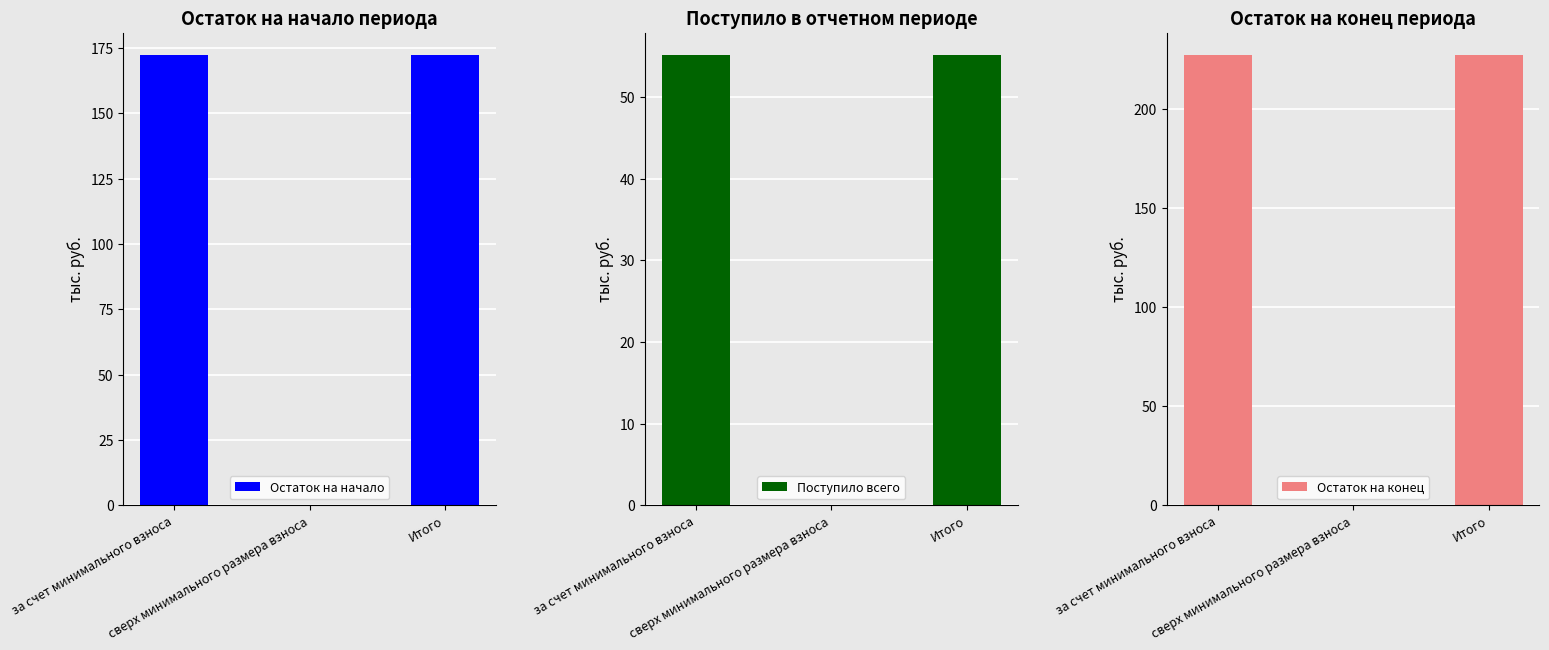

Rank the series at за счет минимального взноса from highest to lowest value.

Остаток на конец, Остаток на начало, Поступило всего